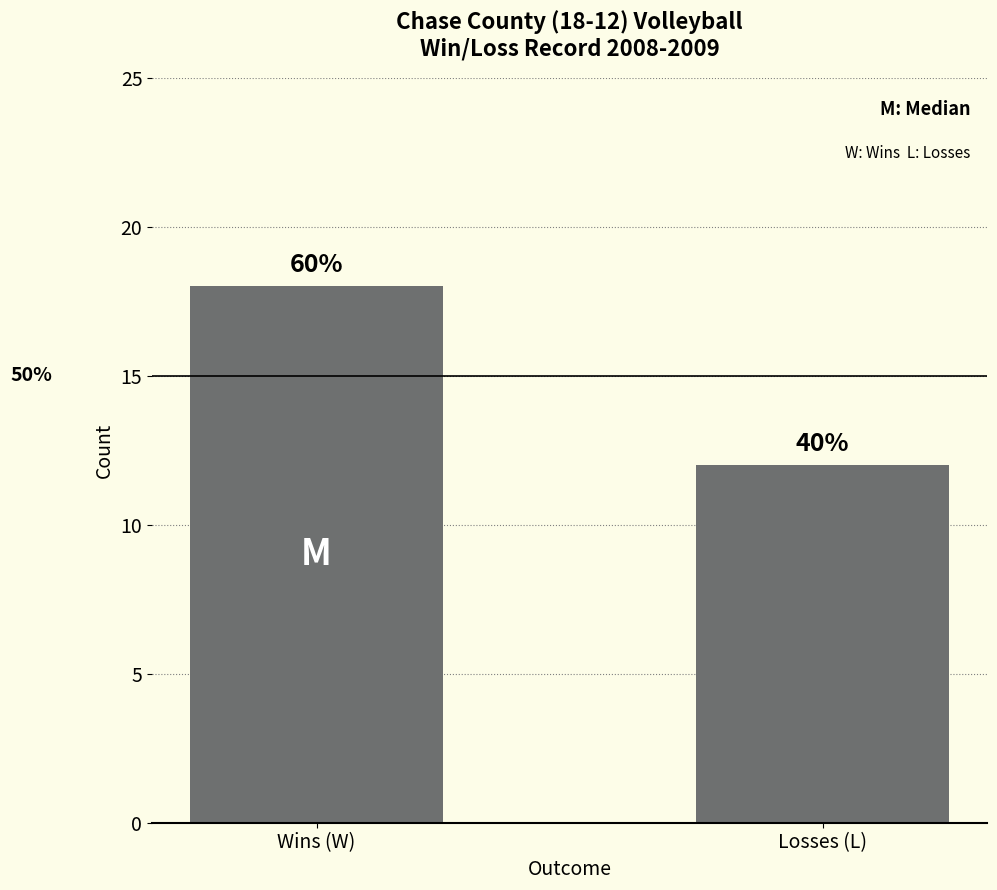

Does the chart contain any negative values?

No